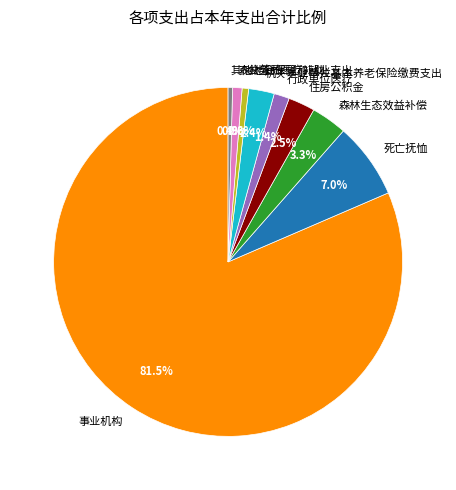

Combined, do 住房公积金 and 其他社会保障和就业支出 account for over 50%?

No